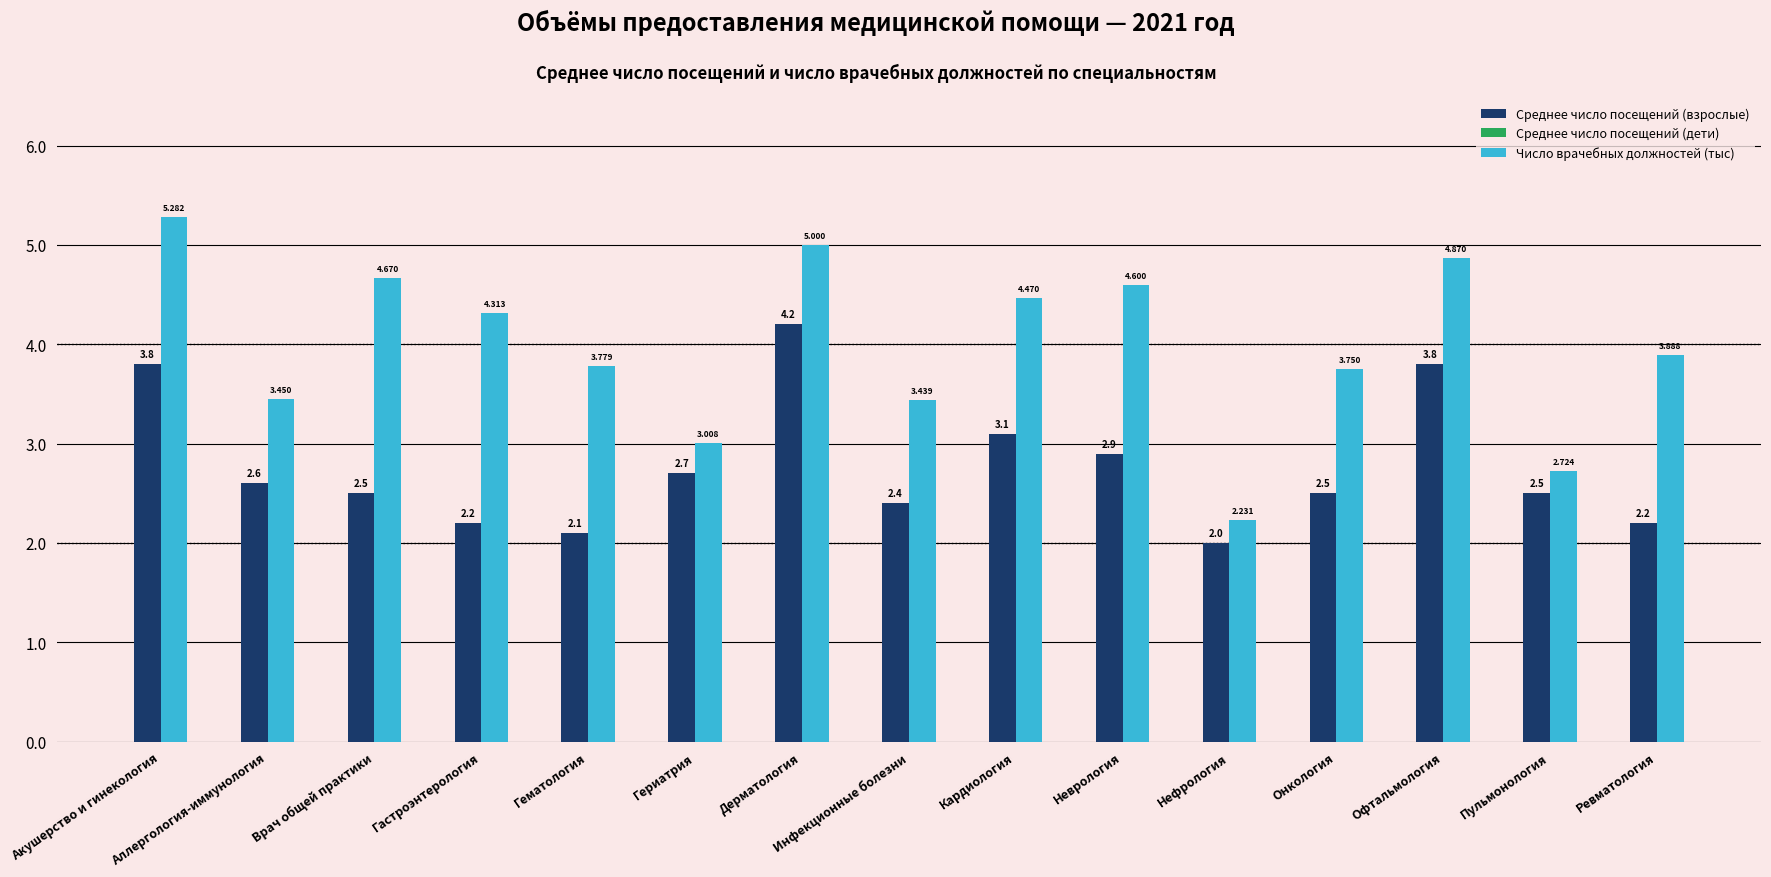

Between Инфекционные болезни and Пульмонология, which series saw the biggest shift?

Число врачебных должностей (тыс)